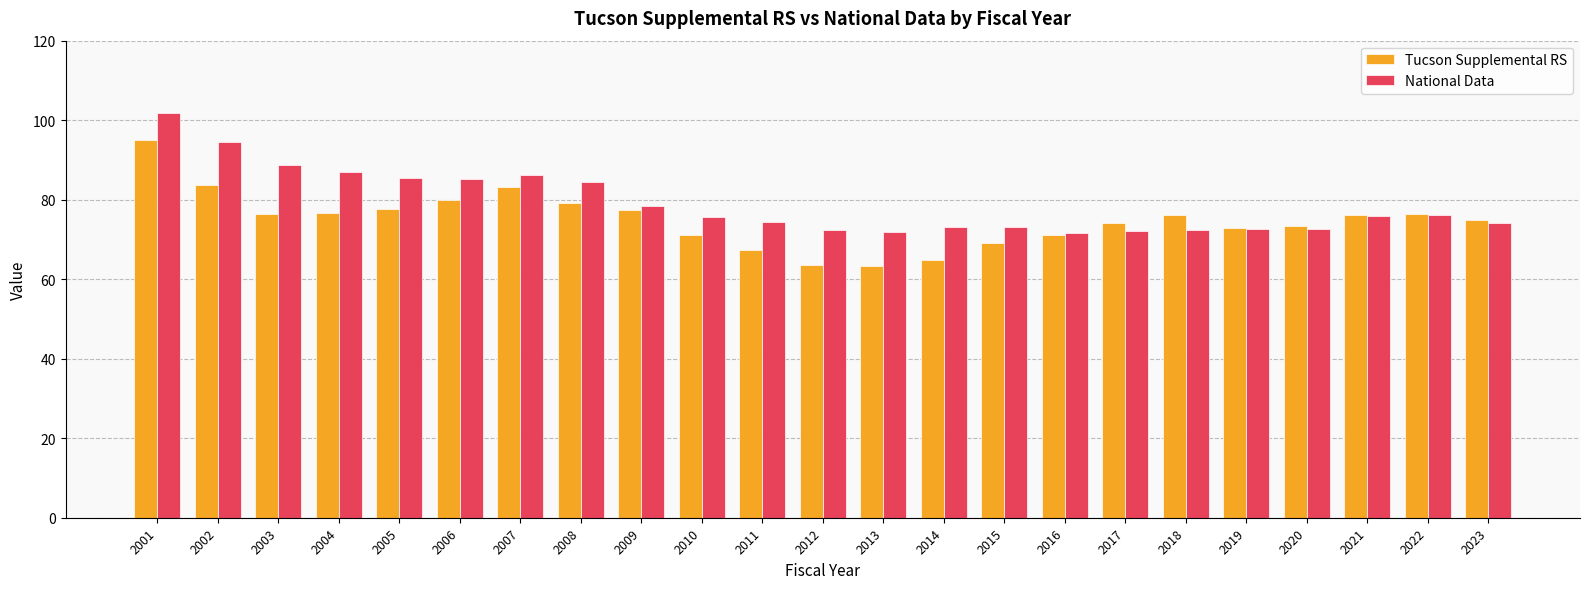

What is the maximum value for Tucson Supplemental RS?

95.0